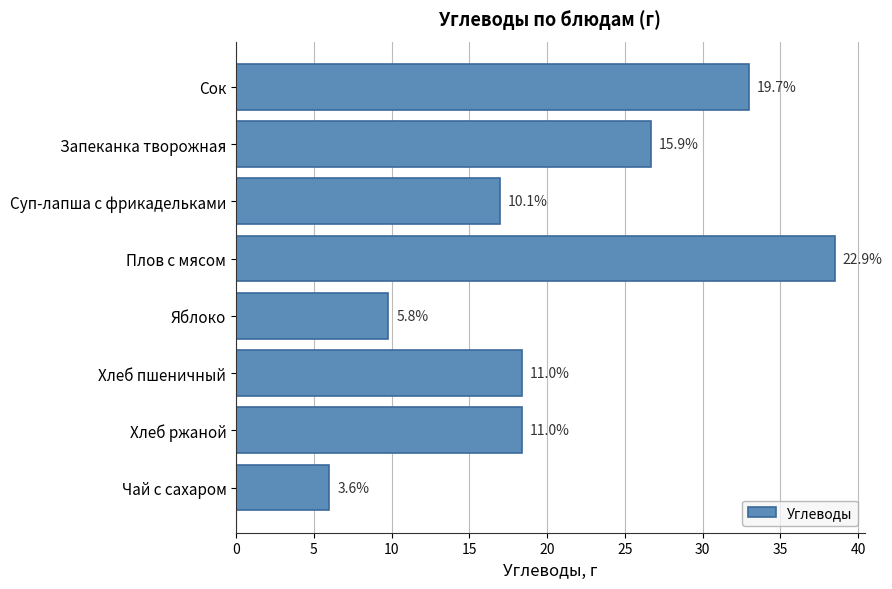

What is the average value?

21.0